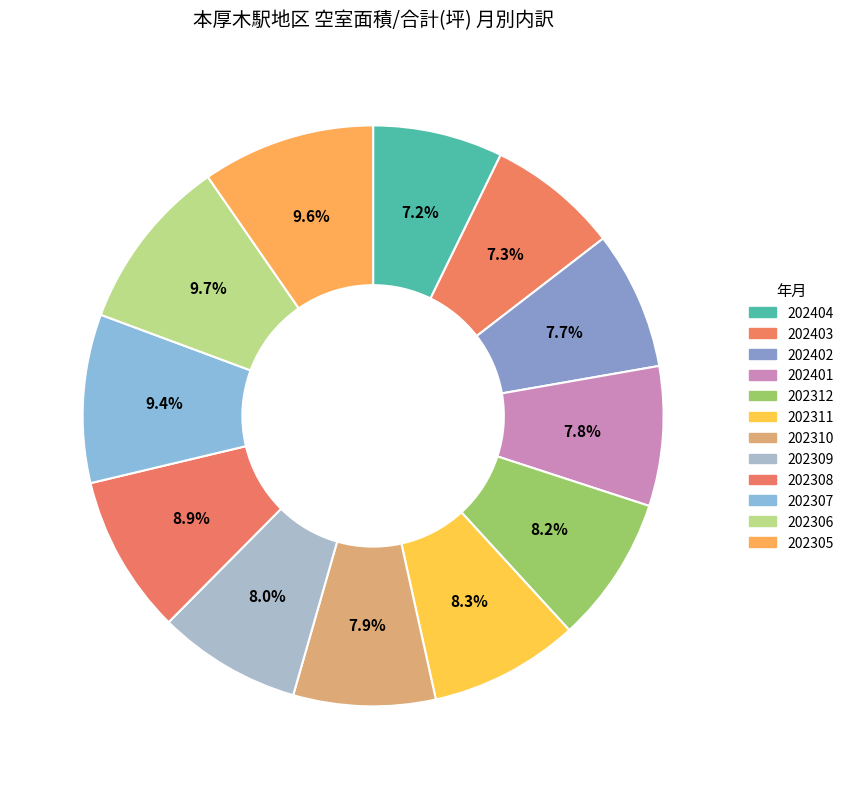

To the nearest percent, what percentage of the pie is 202404?

7%